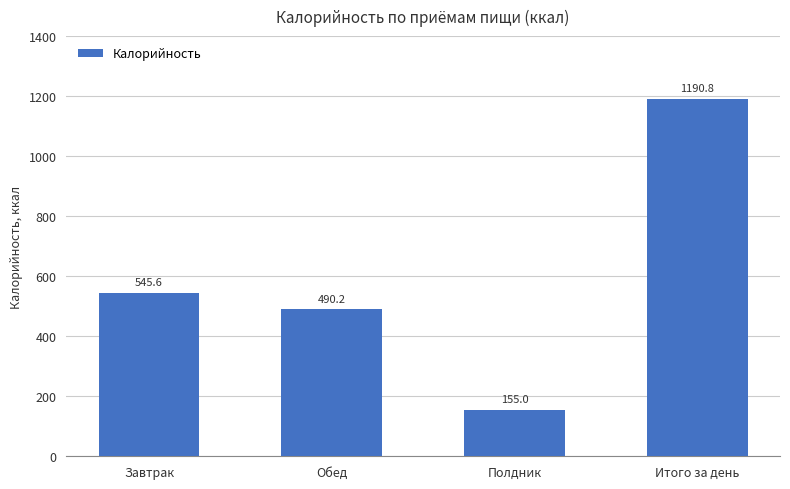

What is the average value?

595.4